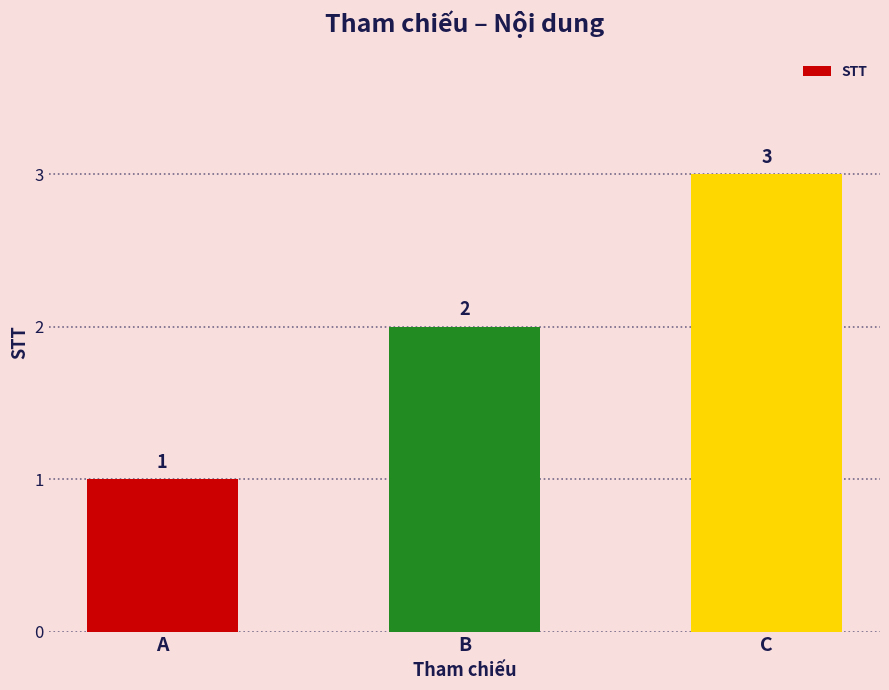

How many distinct data groups are displayed?

1